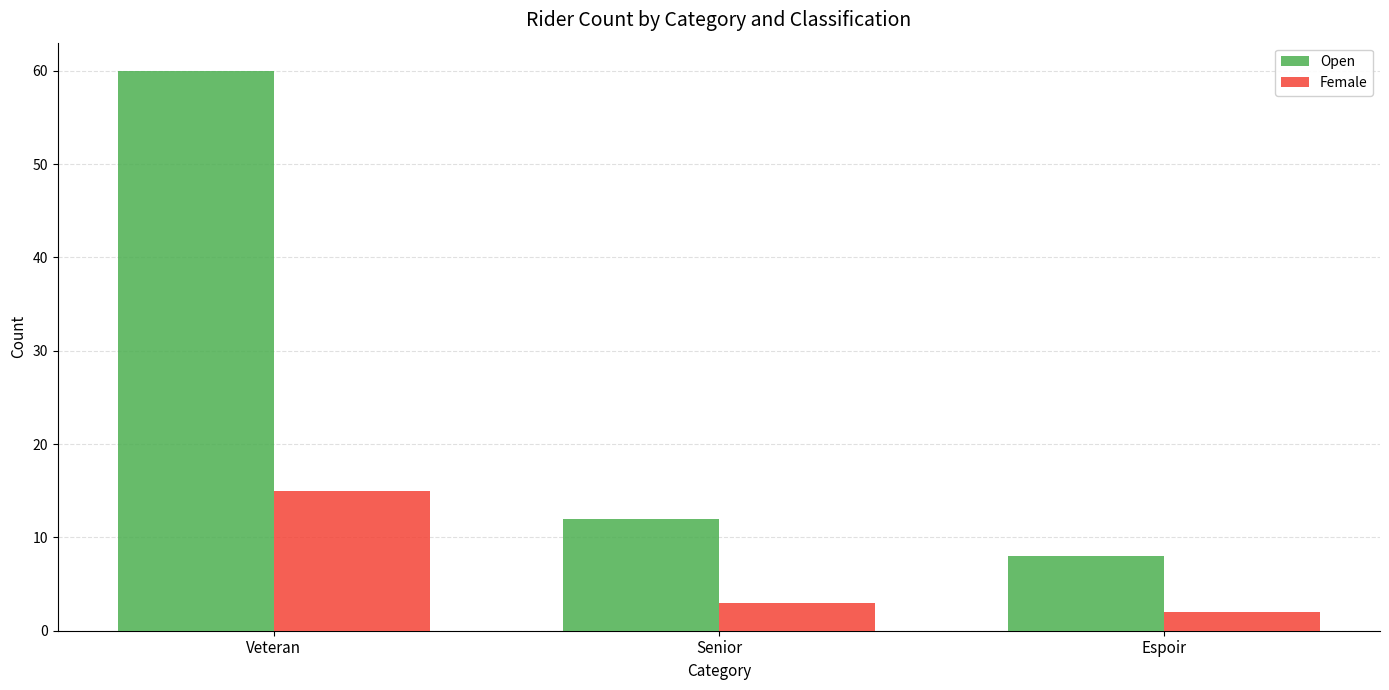

Does the chart contain any negative values?

No